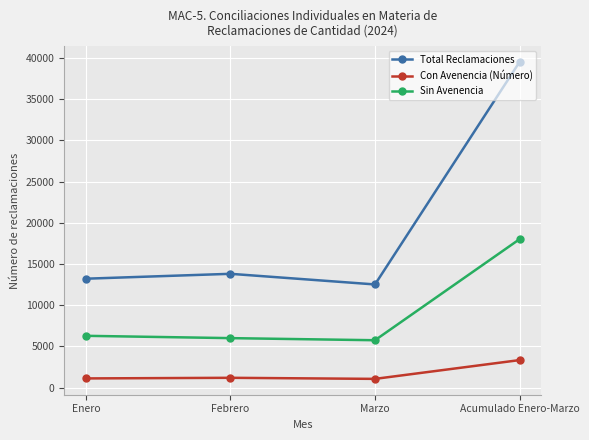

How many categories are shown in the chart?

4